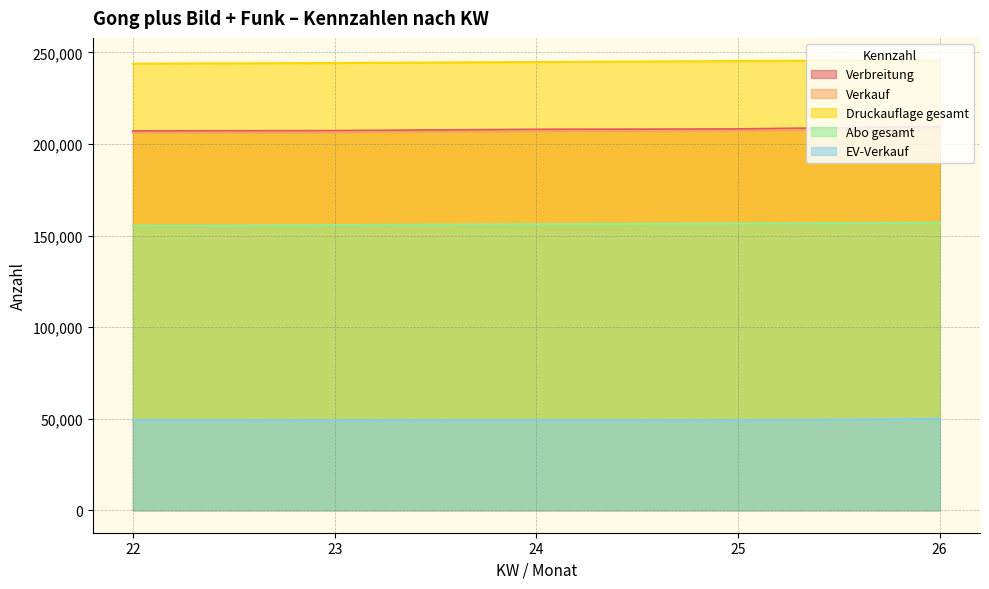

What is the value of the Verbreitung point at the 1st from the left?

207064